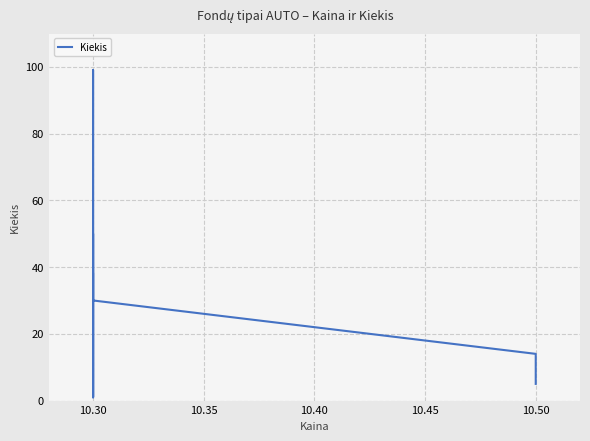

The chart shows a value of 10 at 10.30. True or false?

True